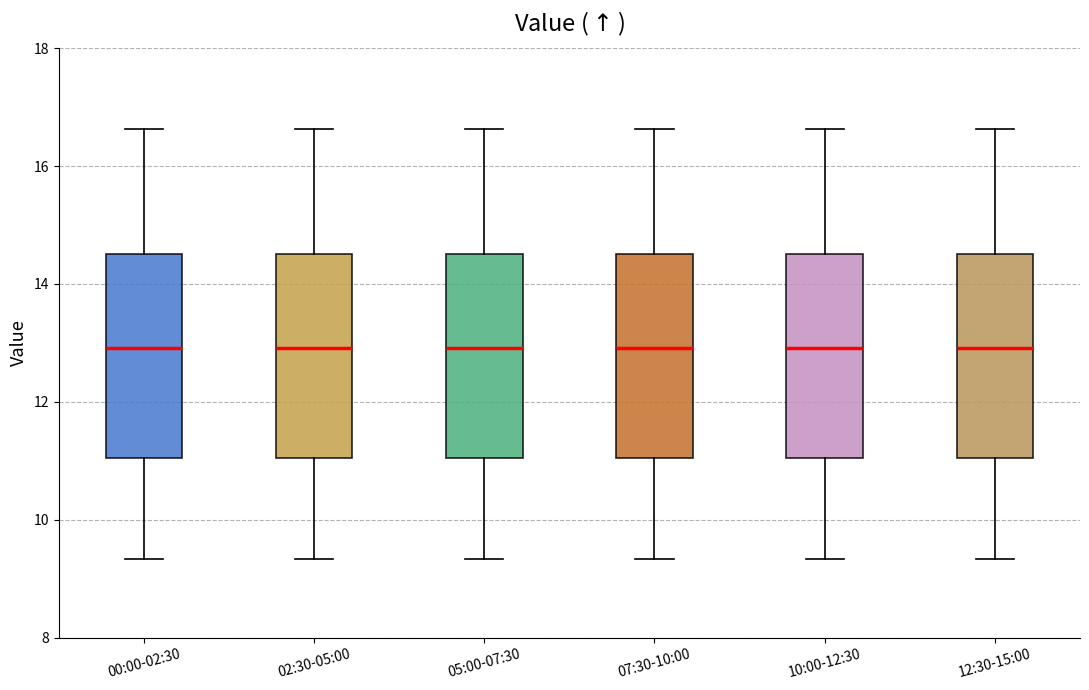

Where is the lower edge of the box for 05:00-07:30 on the y-axis? The values are not printed on the chart, so give them approximately, as read against the axis.

11.0